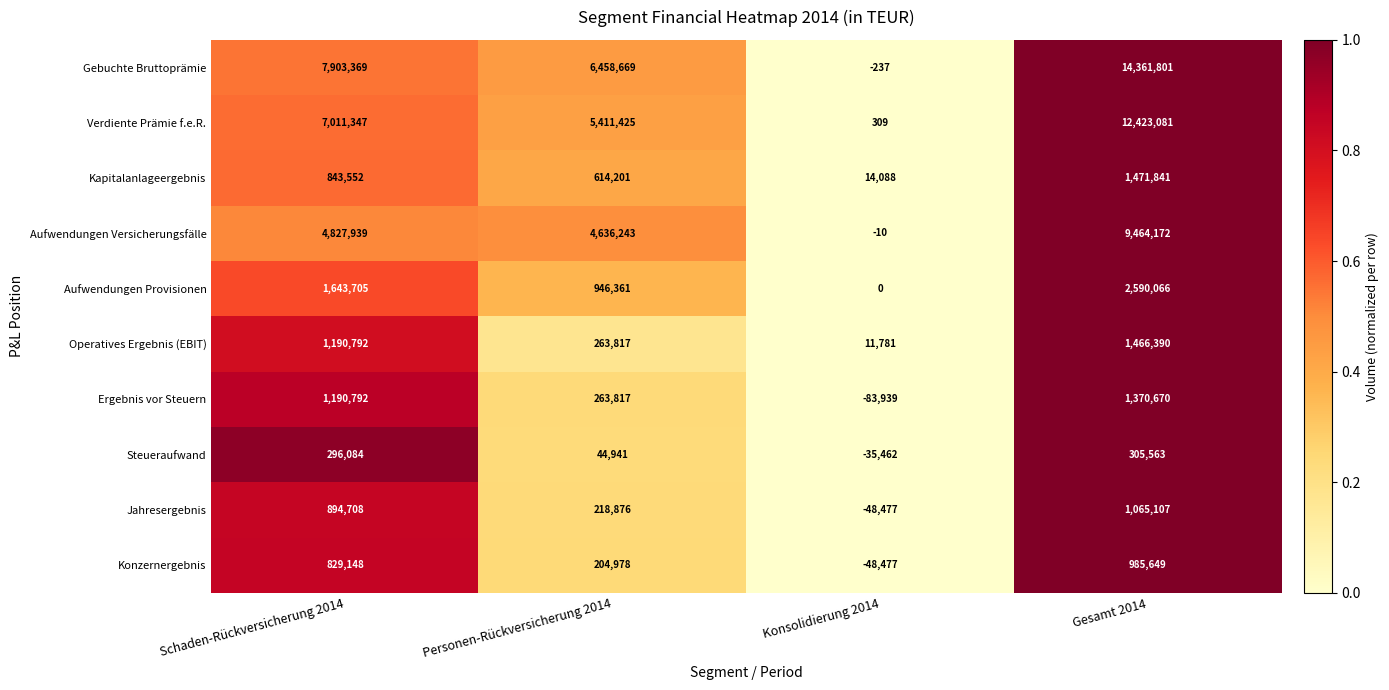

How many Konzernergebnis values are between 204978 and 985649?

3